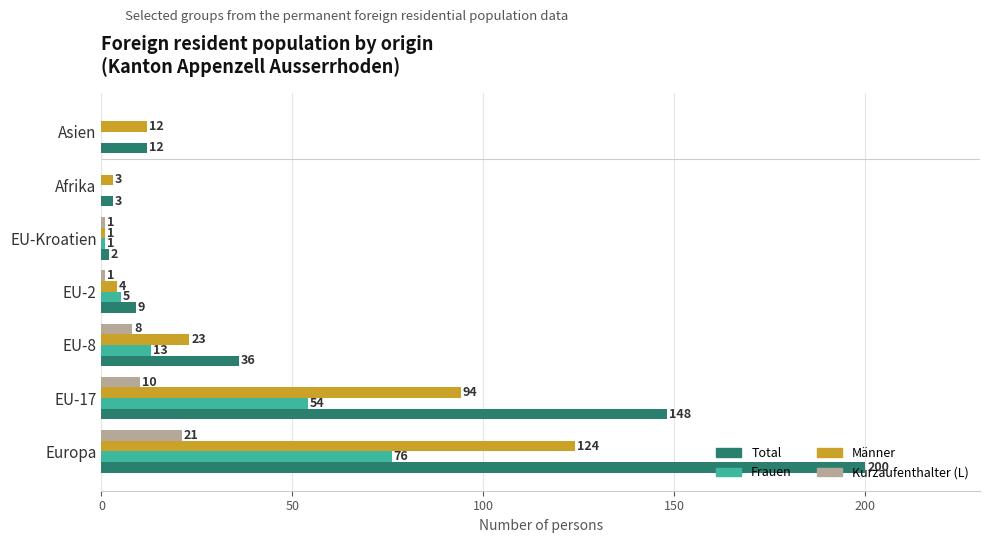

Which category has the highest value across all series?

Europa